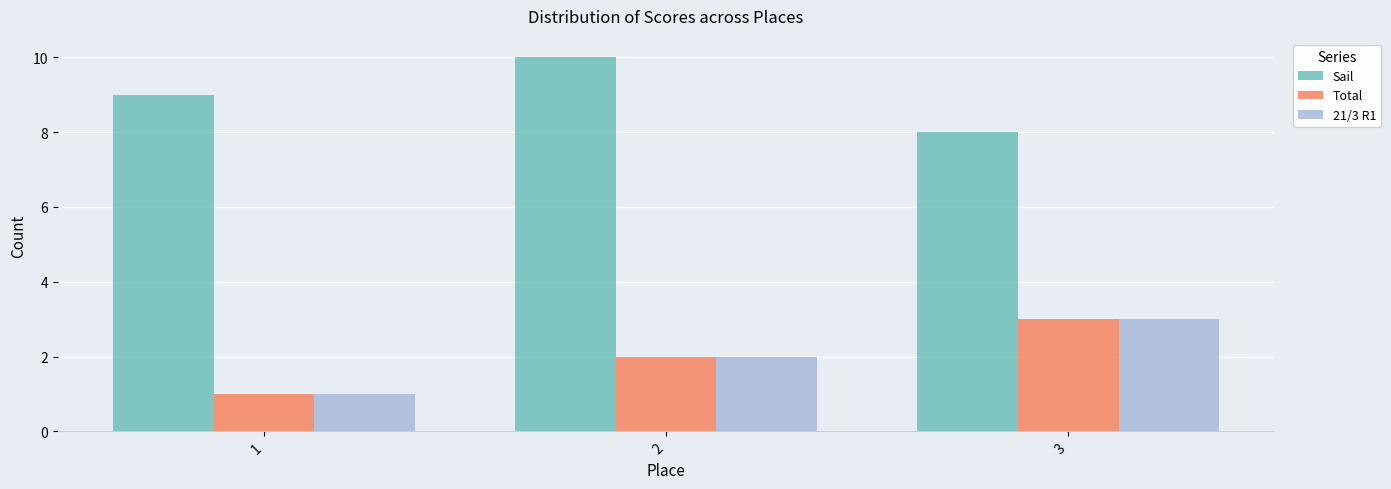

Is it true that Sail equals 8 at 3?

True